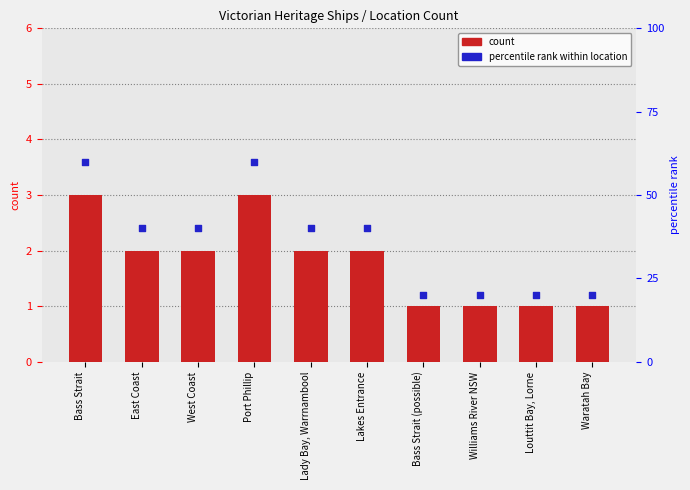

Which series has the largest Y range (max minus min)?

percentile rank within location